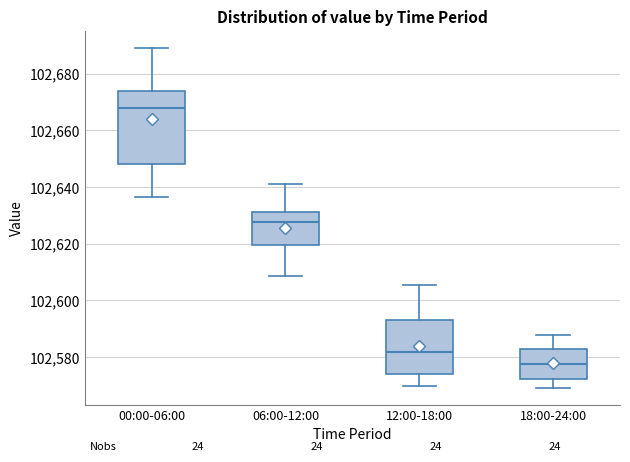

Which box's median line is the lowest?

18:00-24:00